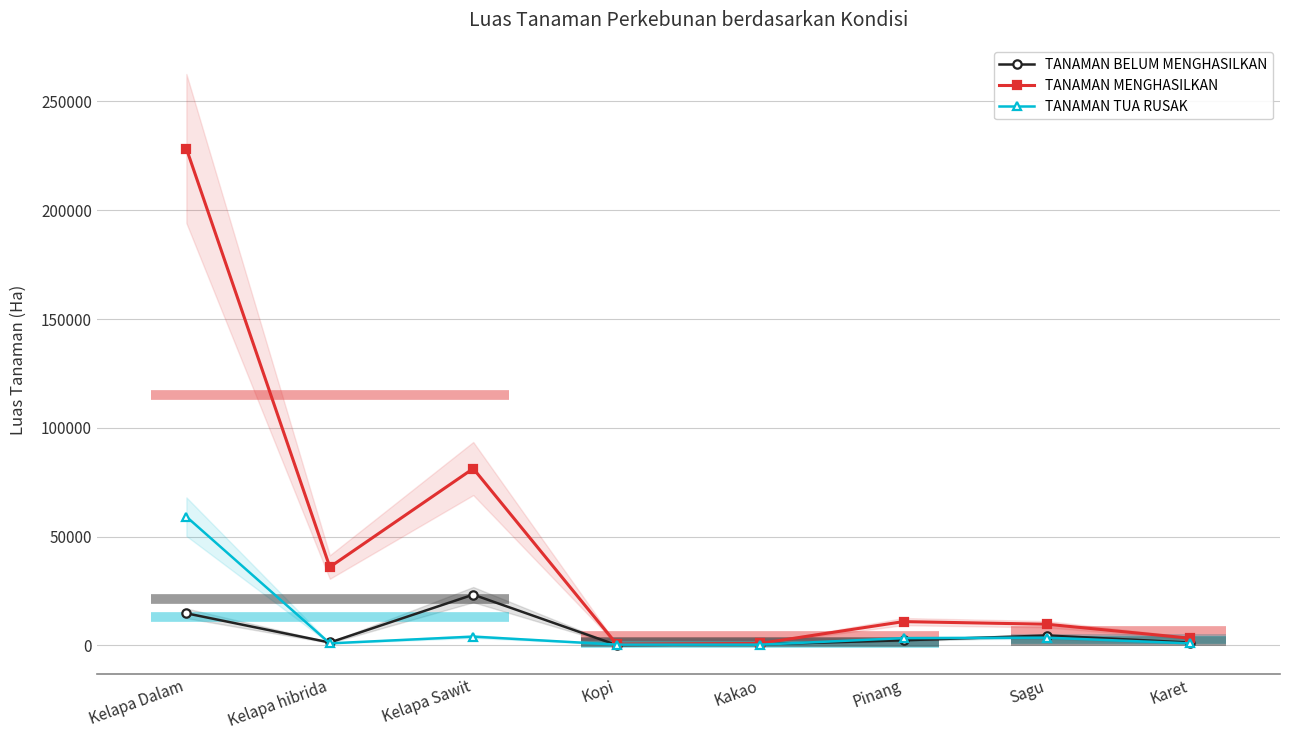

Which label corresponds to the largest value in the chart?

Kelapa Dalam